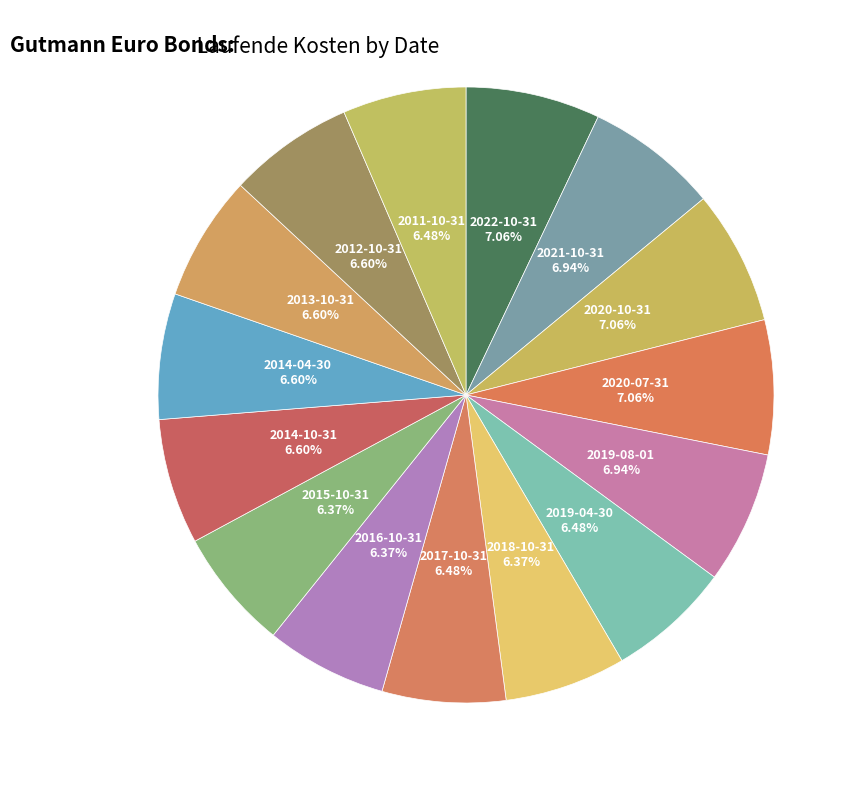

Is there any slice that represents more than half of the pie?

No